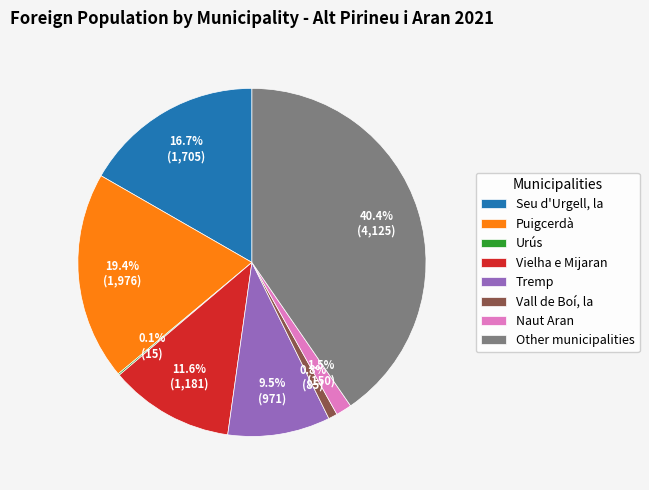

The Other municipalities slice represents 53% of the pie. True or false?

False